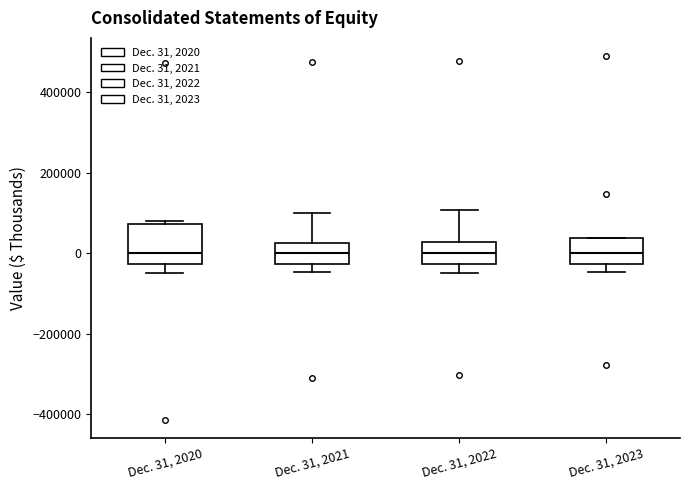

Which box is the tallest, from its lower edge to its upper edge?

Dec. 31, 2020